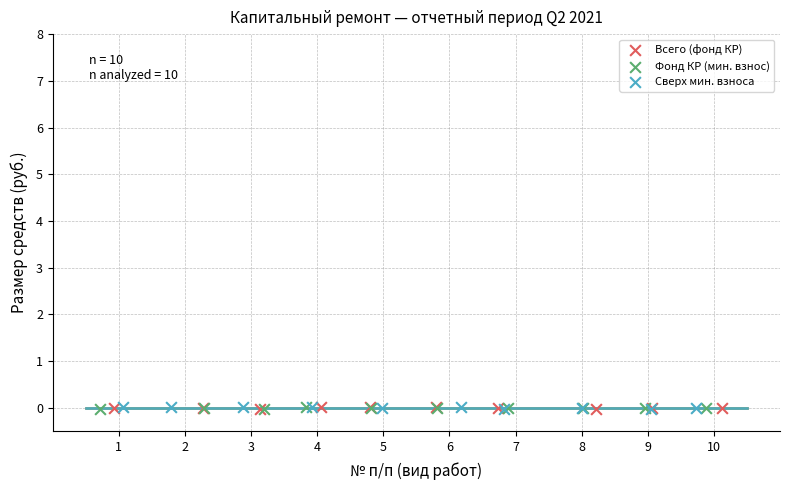

What are all the series names shown in the legend?

Всего (фонд КР), Фонд КР (мин. взнос), Сверх мин. взноса